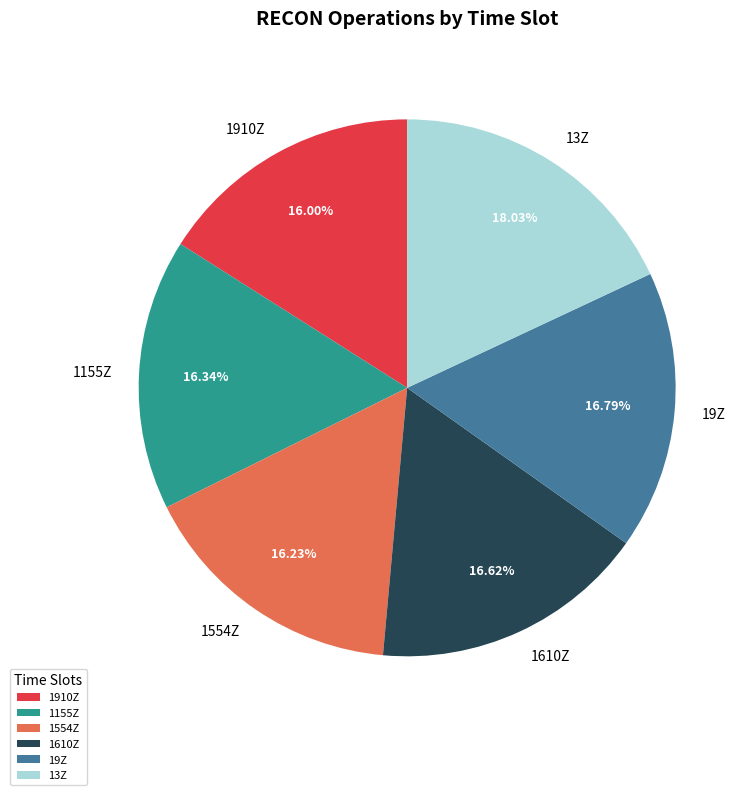

Does 1910Z represent more than half of the total?

No